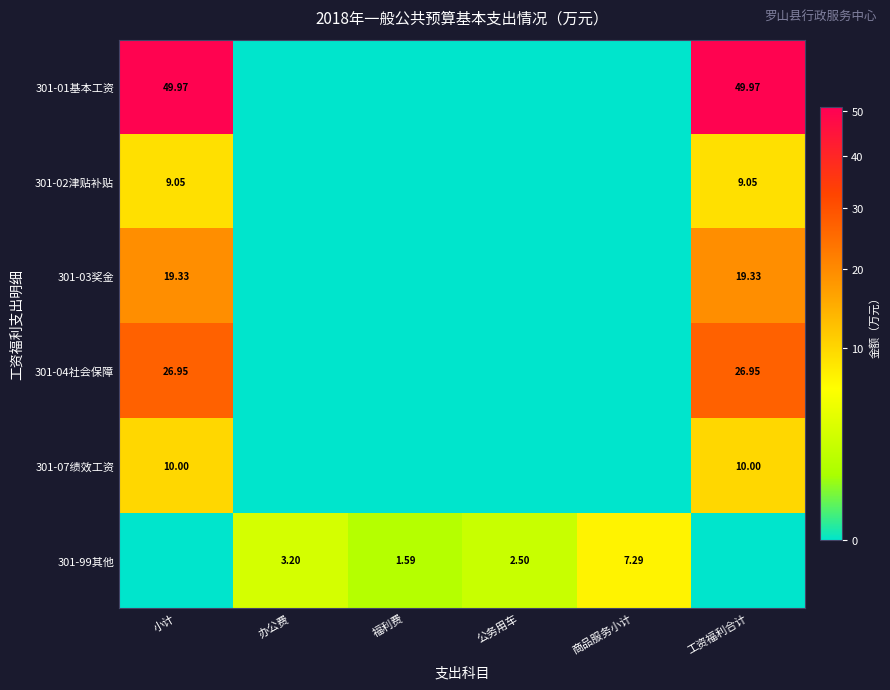

What is the difference between the 301-04社会保障 values at 工资福利合计 and 办公费?

27.0